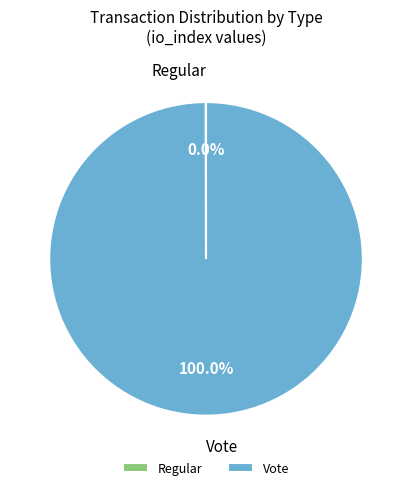

Does any single category account for the majority?

Yes